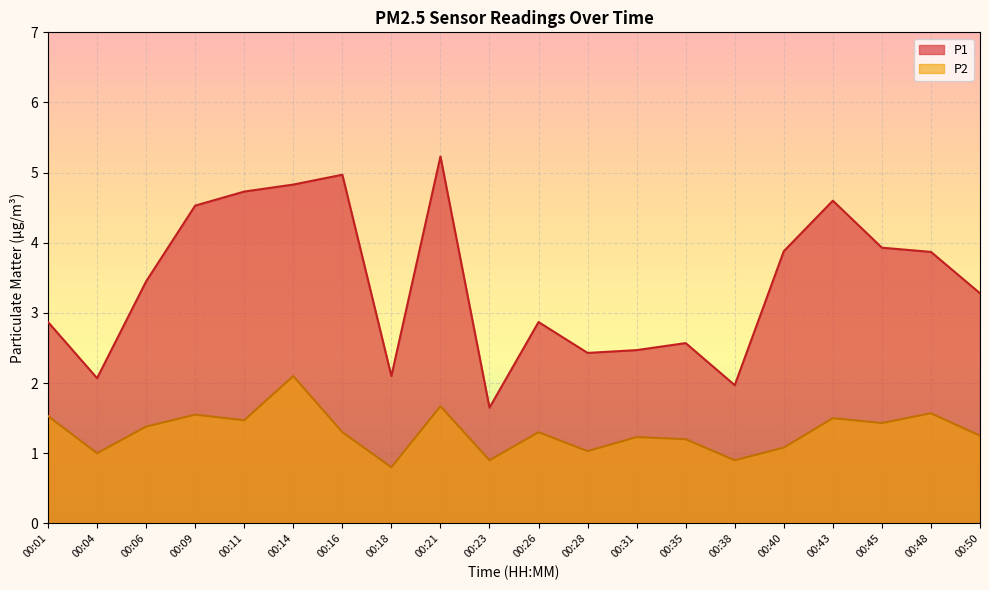

Which series has the widest spread of values?

P1